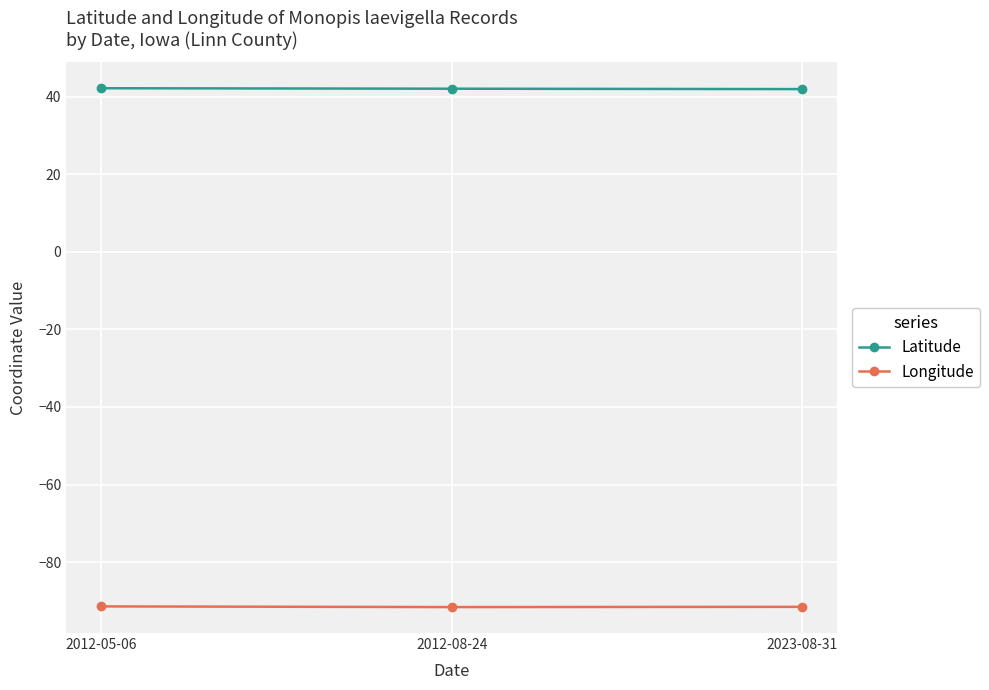

Which series has the largest total across all categories?

Latitude